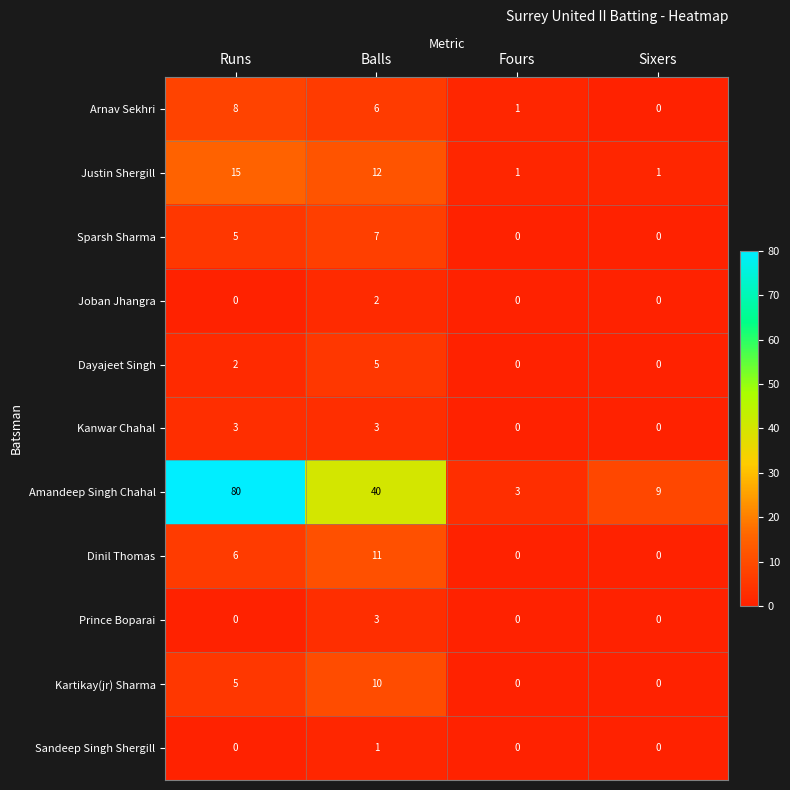

What is the maximum value shown in the chart?

80